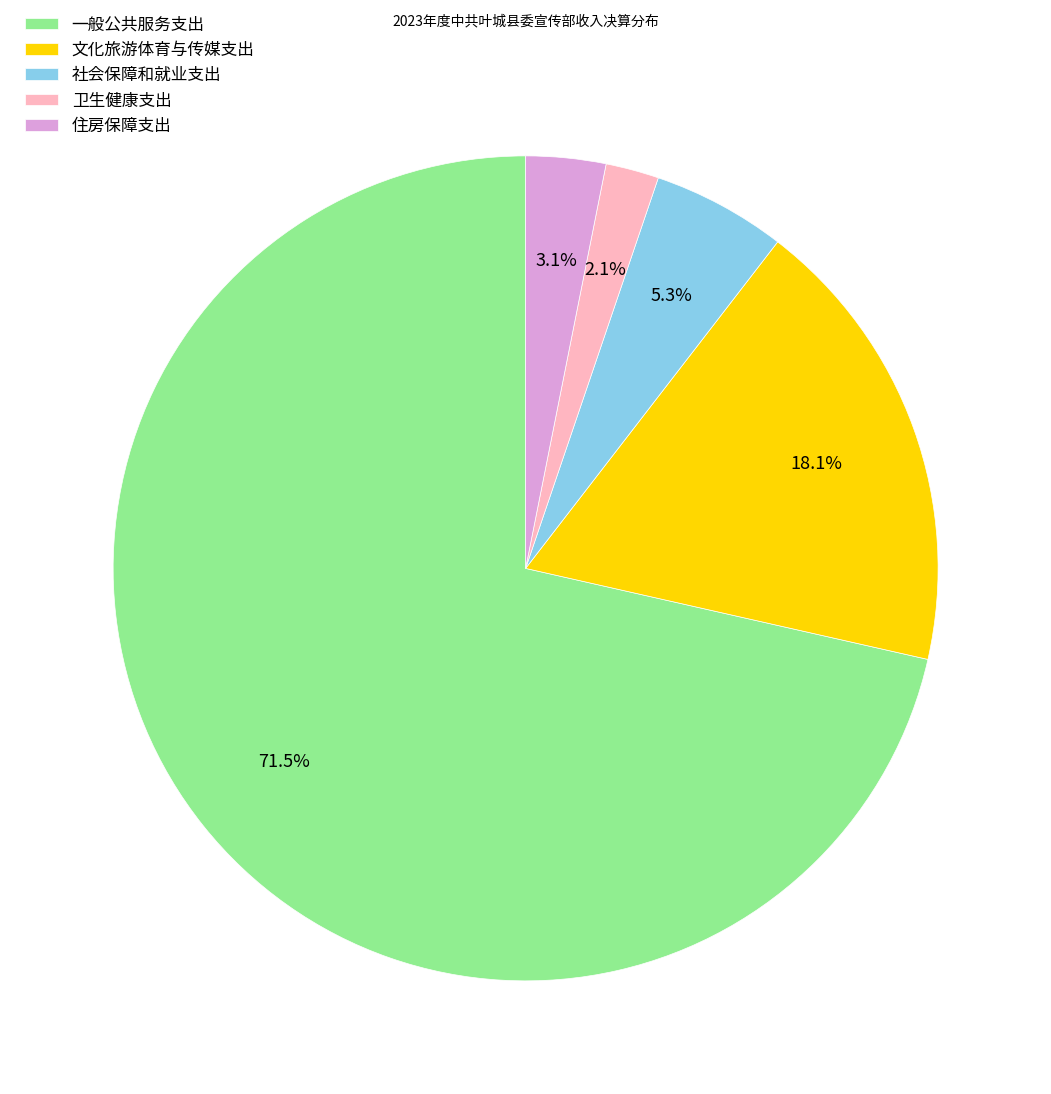

What is the smallest slice in the pie chart?

卫生健康支出